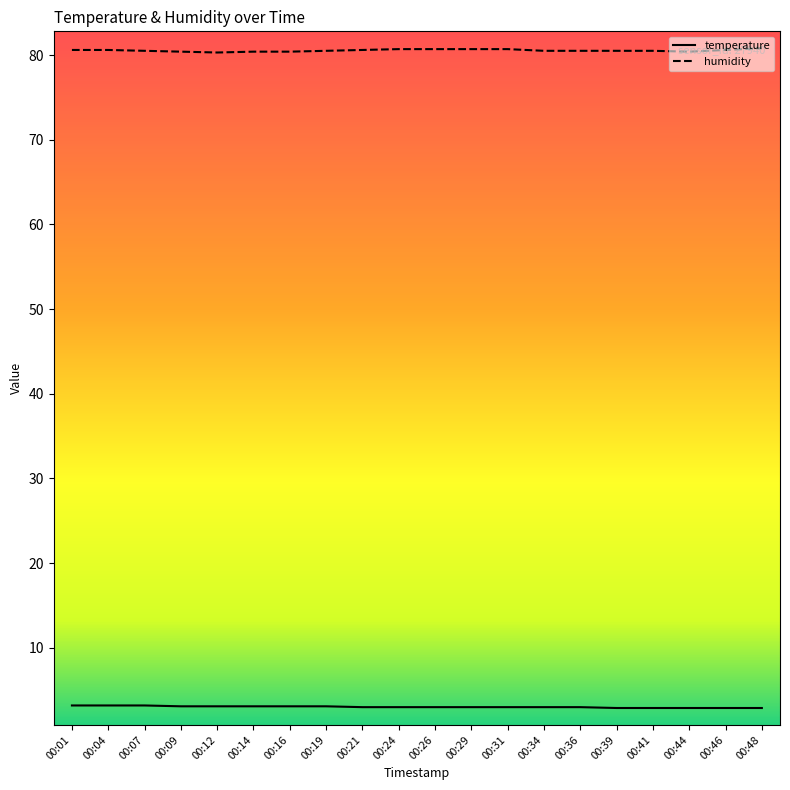

Rank the series by their average value, from highest to lowest.

humidity, temperature